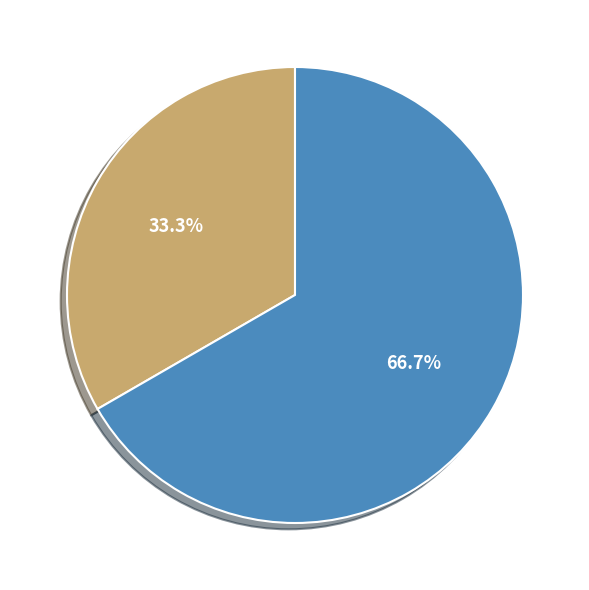

What is the ratio of the value at Безстроковий to the value at Строковий?

2.0